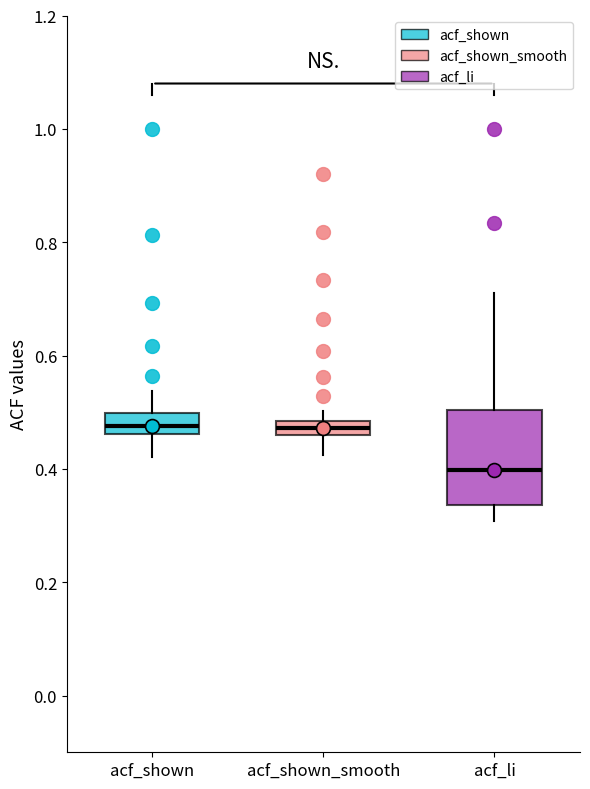

Where does the lower whisker of the box for acf_li end on the y-axis? The values are not printed on the chart, so give them approximately, as read against the axis.

0.30